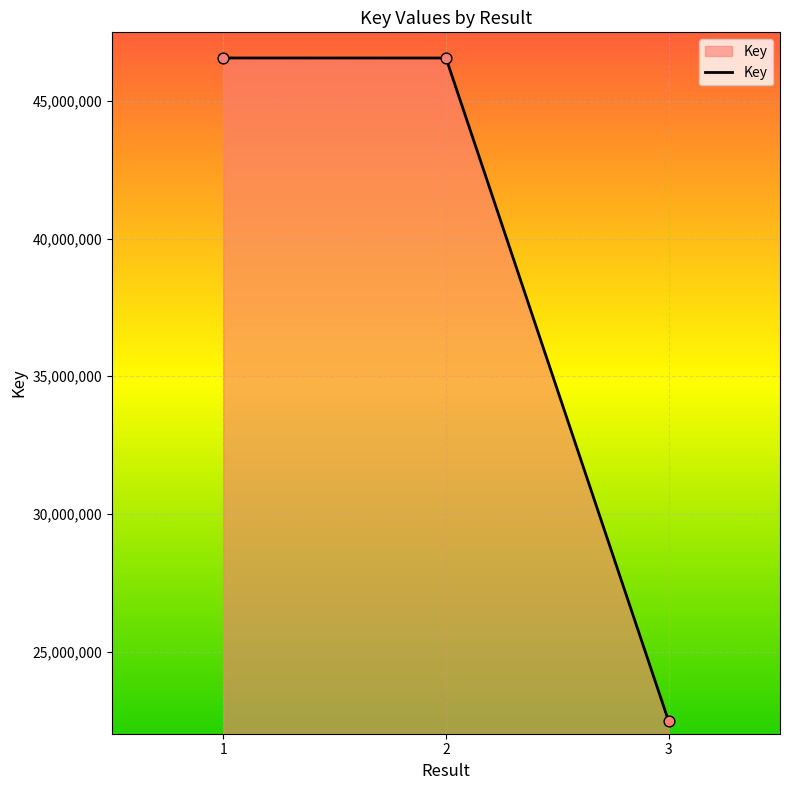

What is the change in value from 2 to 3?

-24083964